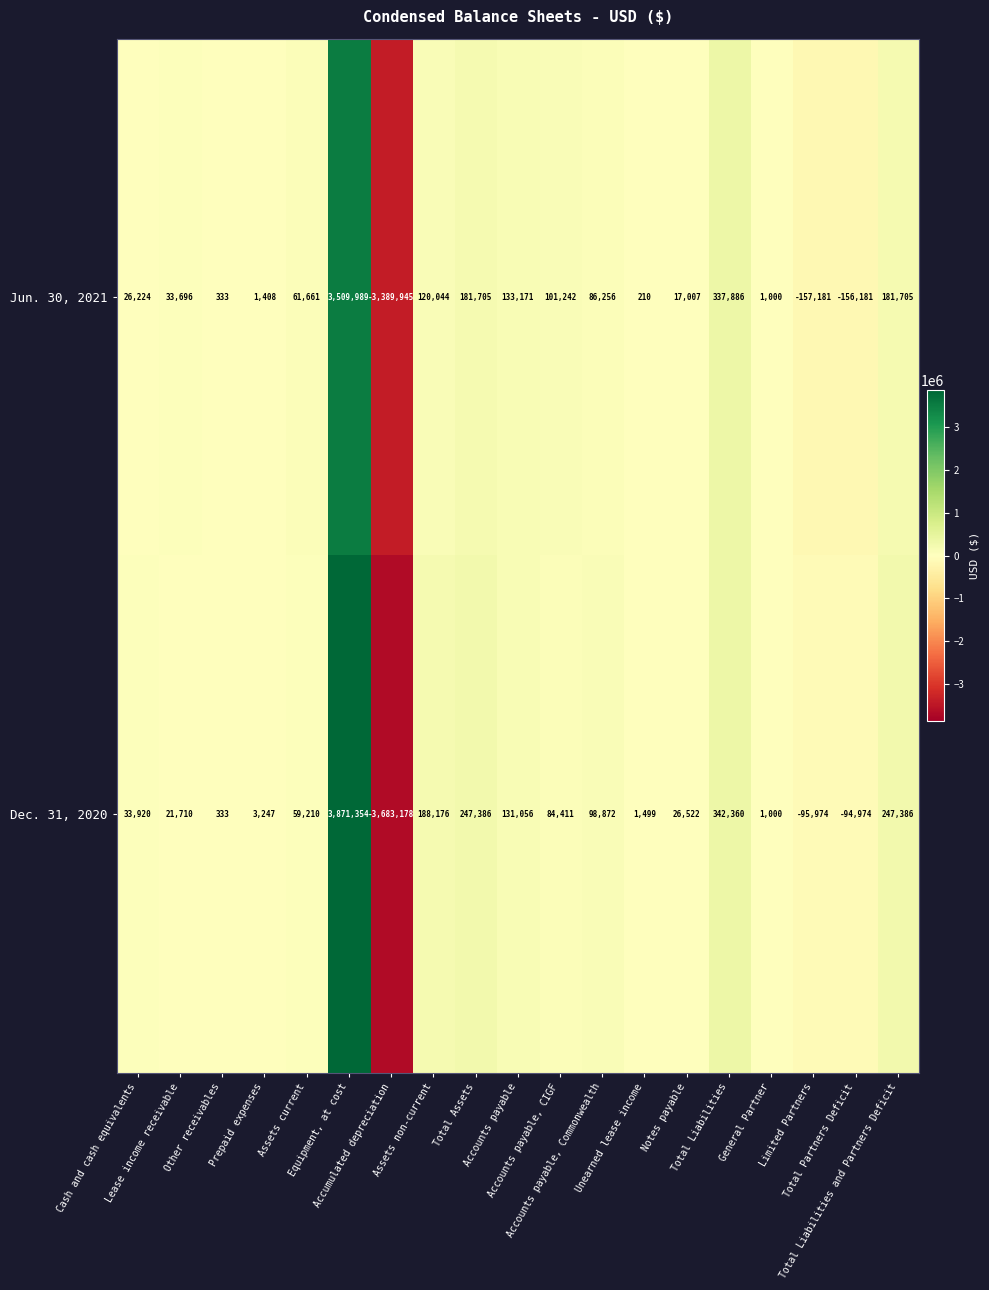

What is the maximum value shown in the chart?

3871354